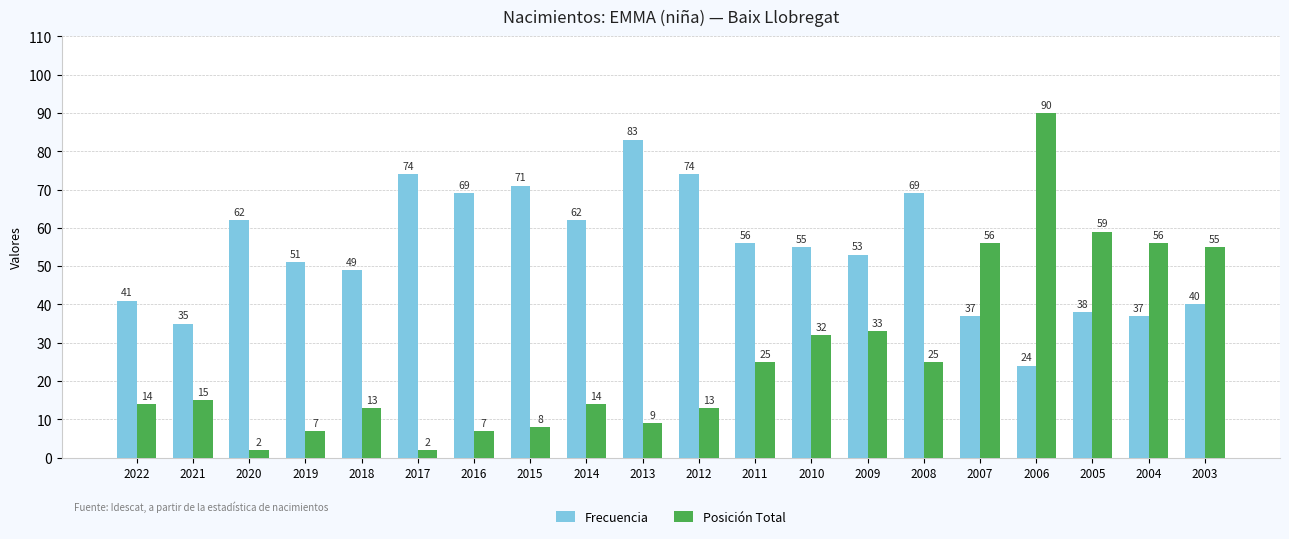

What is the highest value of the Frecuencia series?

83